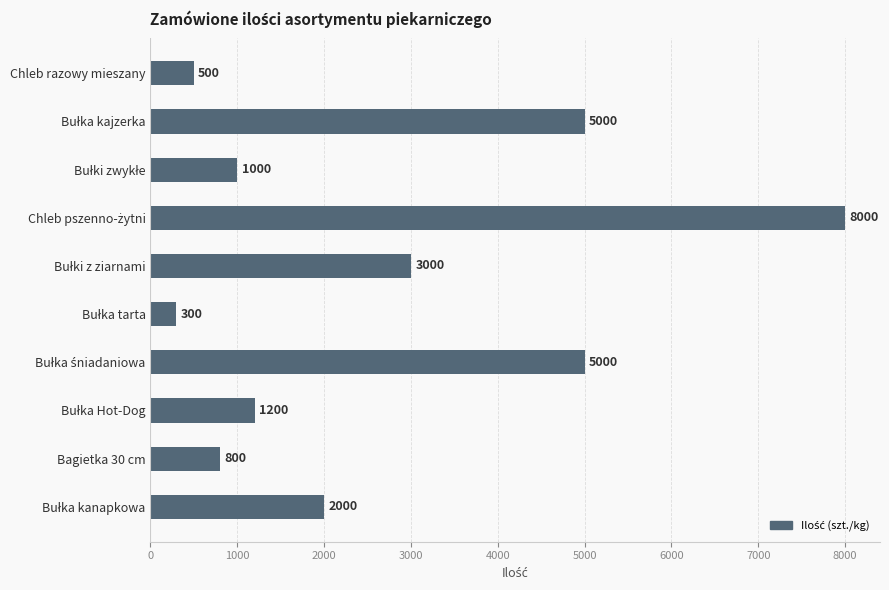

Reading bottom to top, list all the values displayed in this chart.

2000	800	1200	5000	300	3000	8000	1000	5000	500